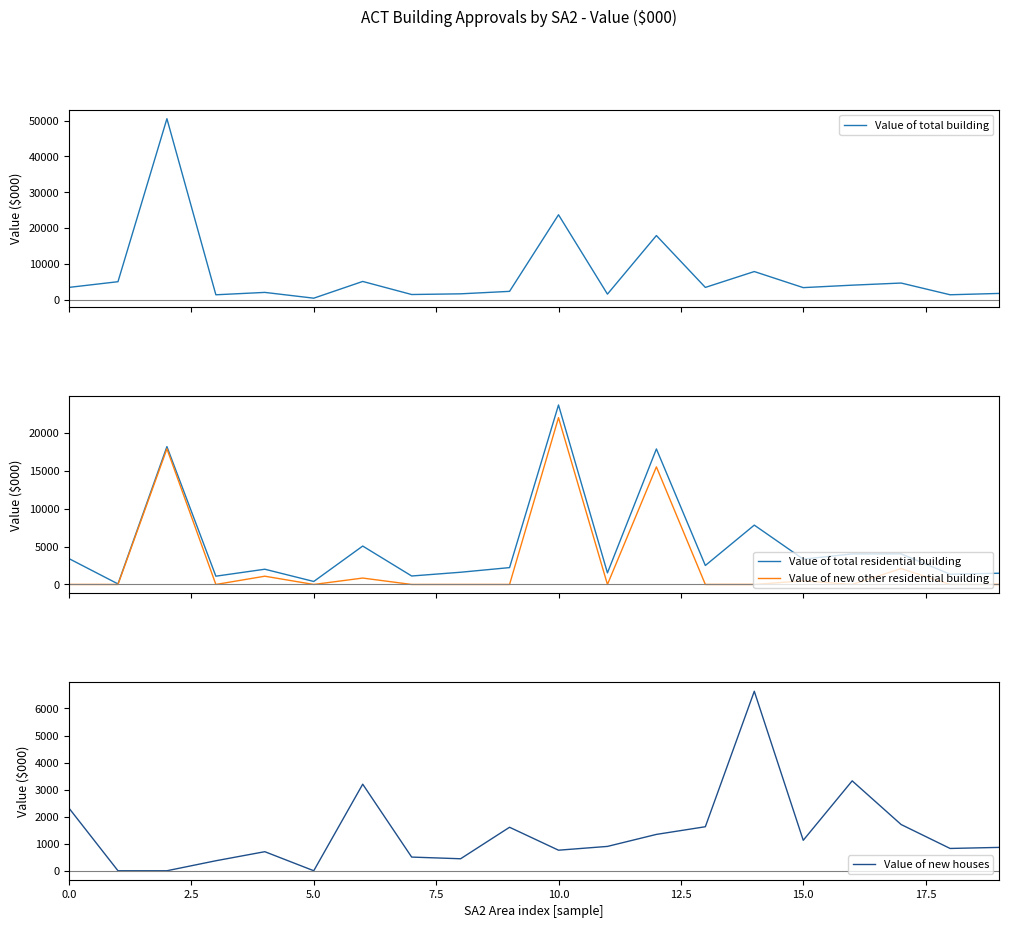

Does the chart display data point markers on the line(s)?

No